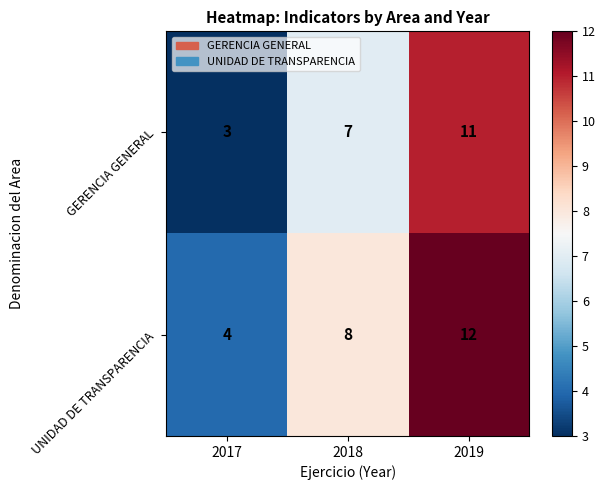

Reading right to left, list all the values displayed in this chart.

GERENCIA GENERAL: 11	7	3
UNIDAD DE TRANSPARENCIA: 12	8	4